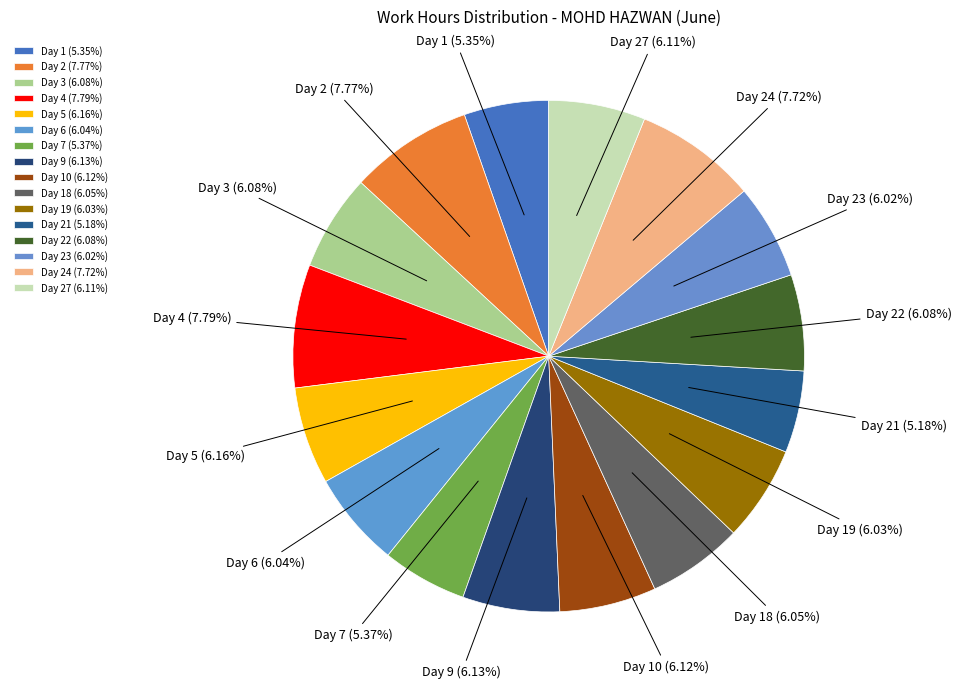

How many slices are in this pie chart?

16